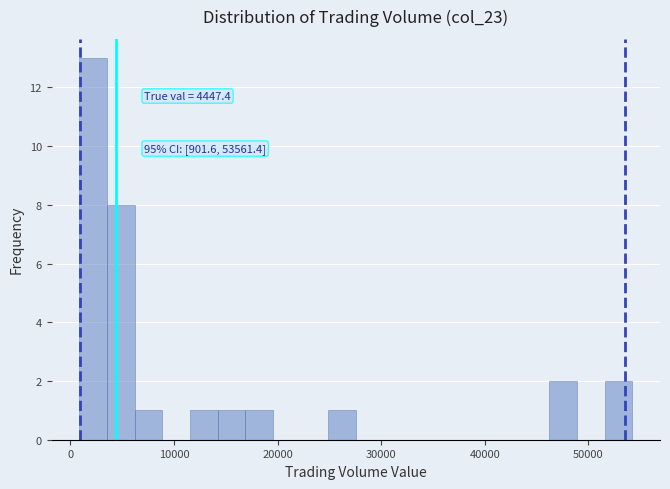

Read against the x-axis, roughly where is the centre of the tallest bar?

2000